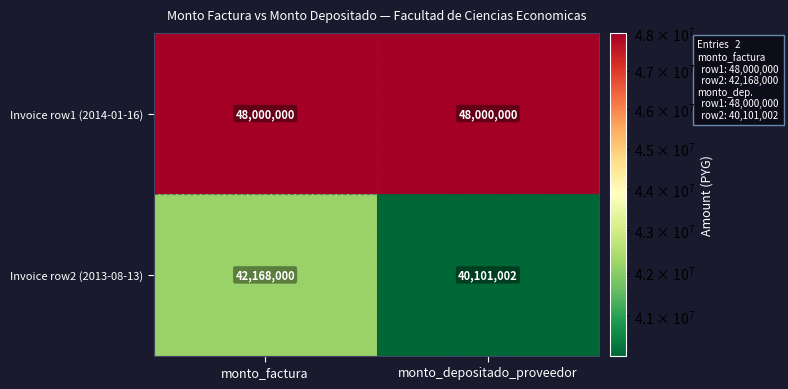

Which series has the largest total across all categories?

Invoice row1 (2014-01-16)